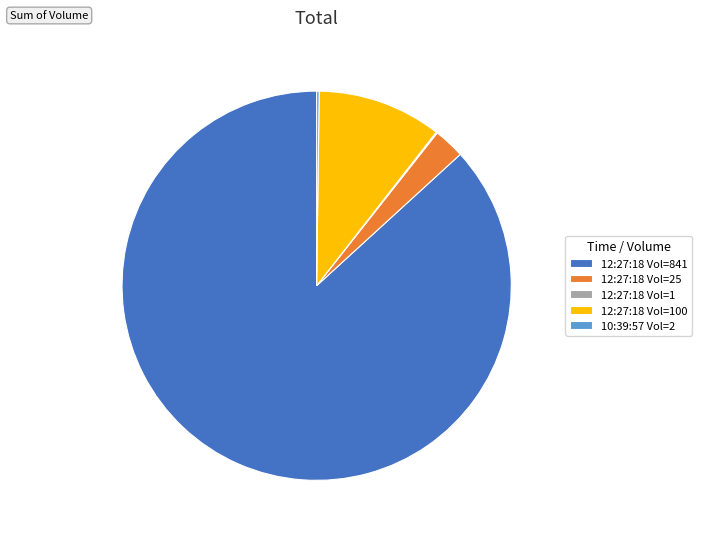

Which category has the biggest portion of the pie?

12:27:18 Vol=841